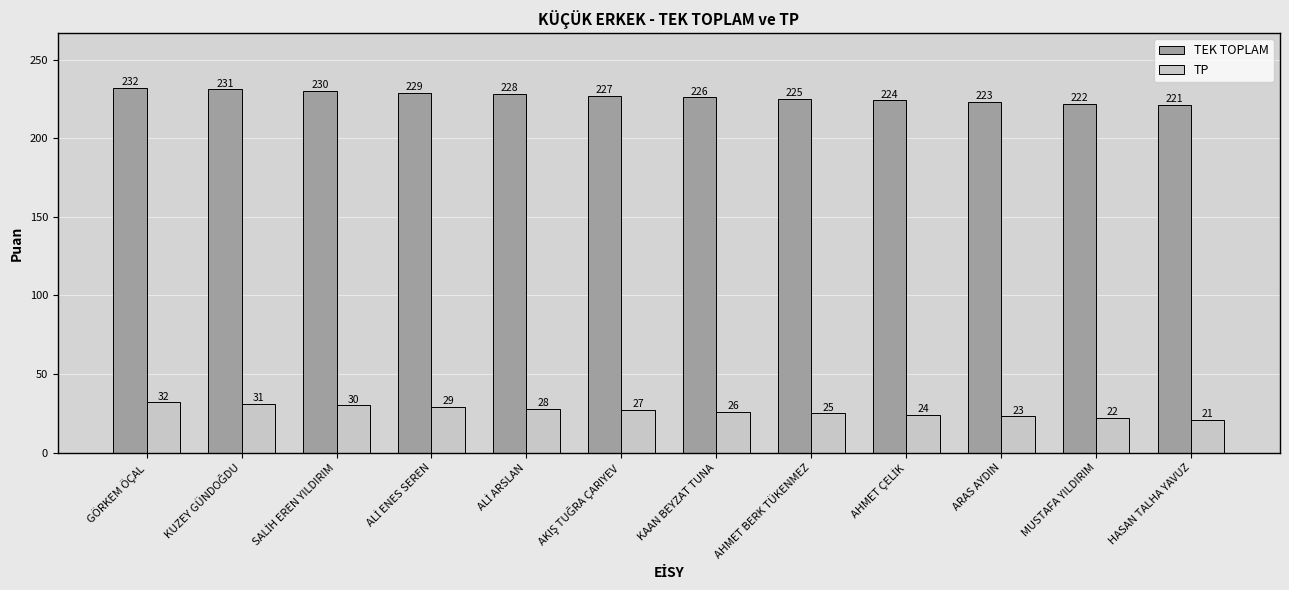

What are all the series names shown in the legend?

TEK TOPLAM, TP